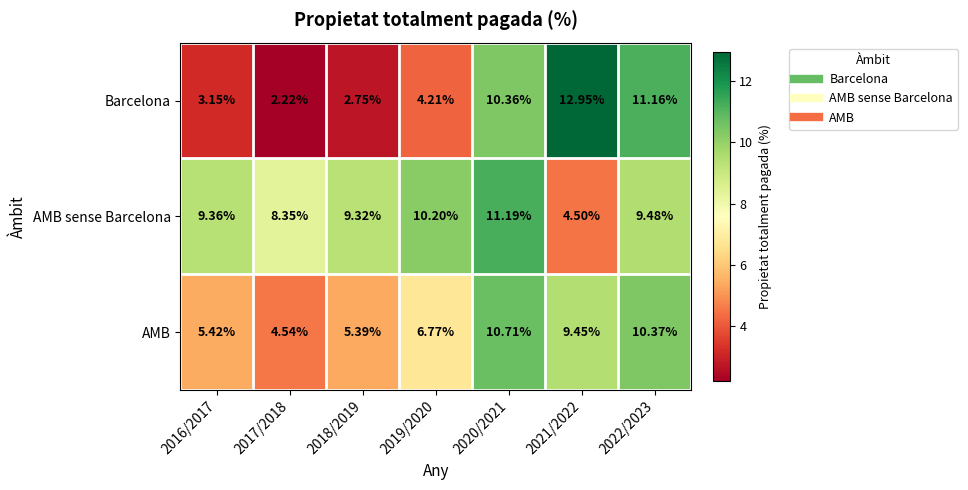

List the series in order of their peak value, highest first.

Barcelona, AMB sense Barcelona, AMB